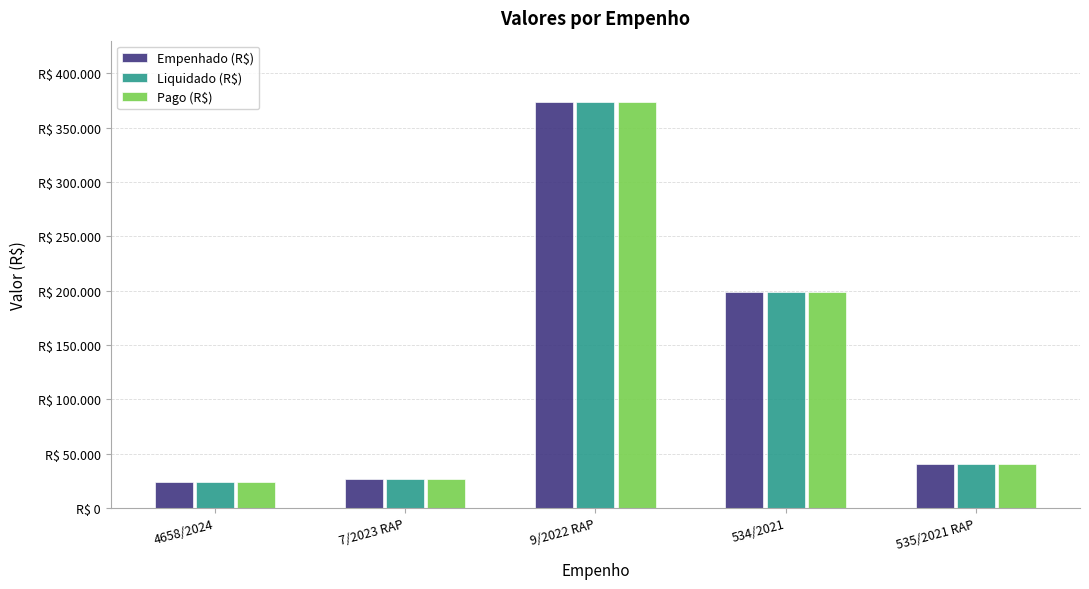

Which series has the largest total across all categories?

Empenhado (R$)